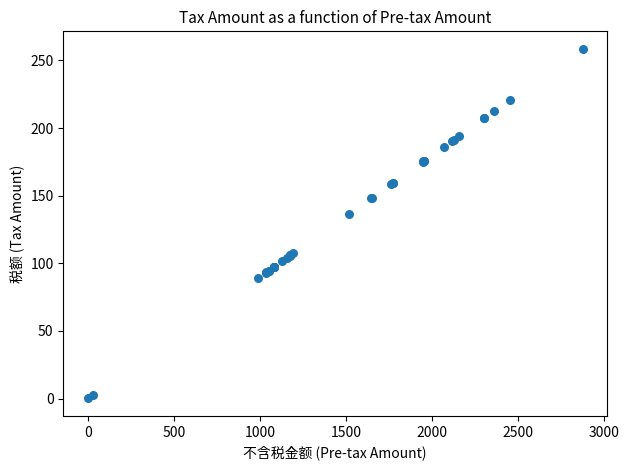

What Y value in the scatter plot is closest to 129?

136.6